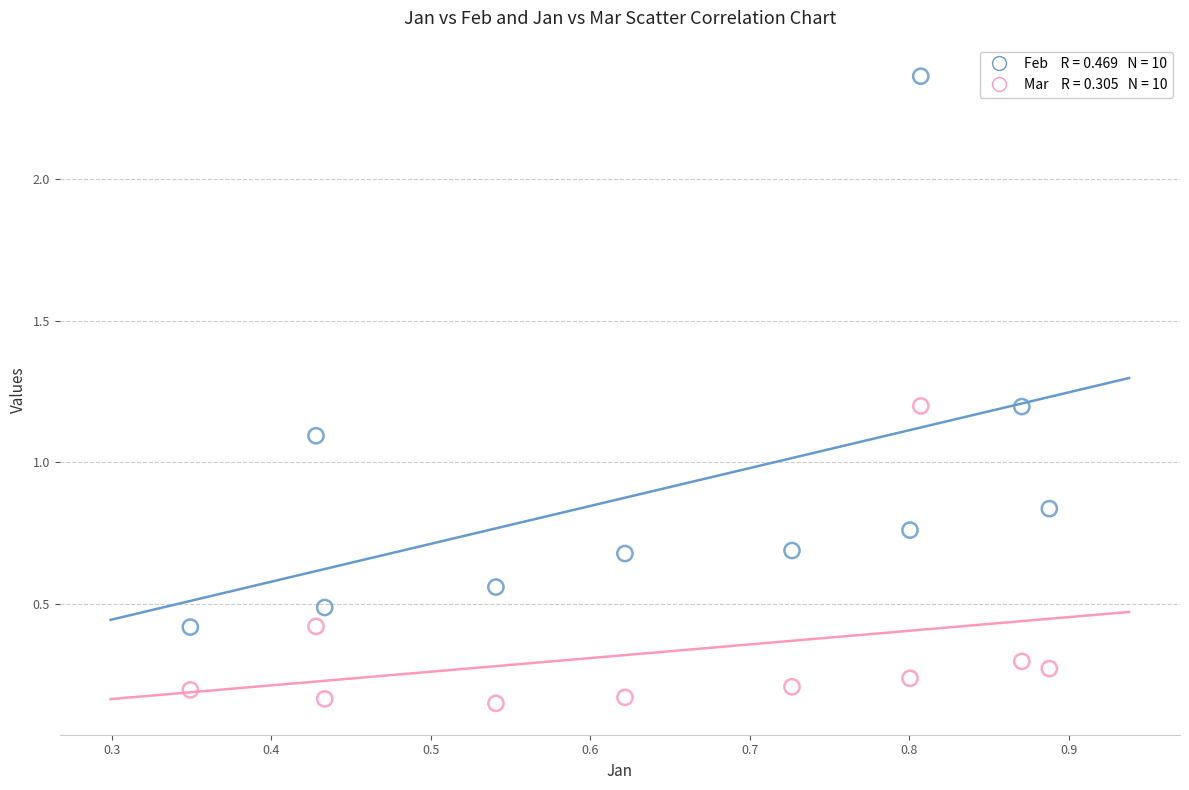

Across all series, what Y value is closest to 1?

1.1